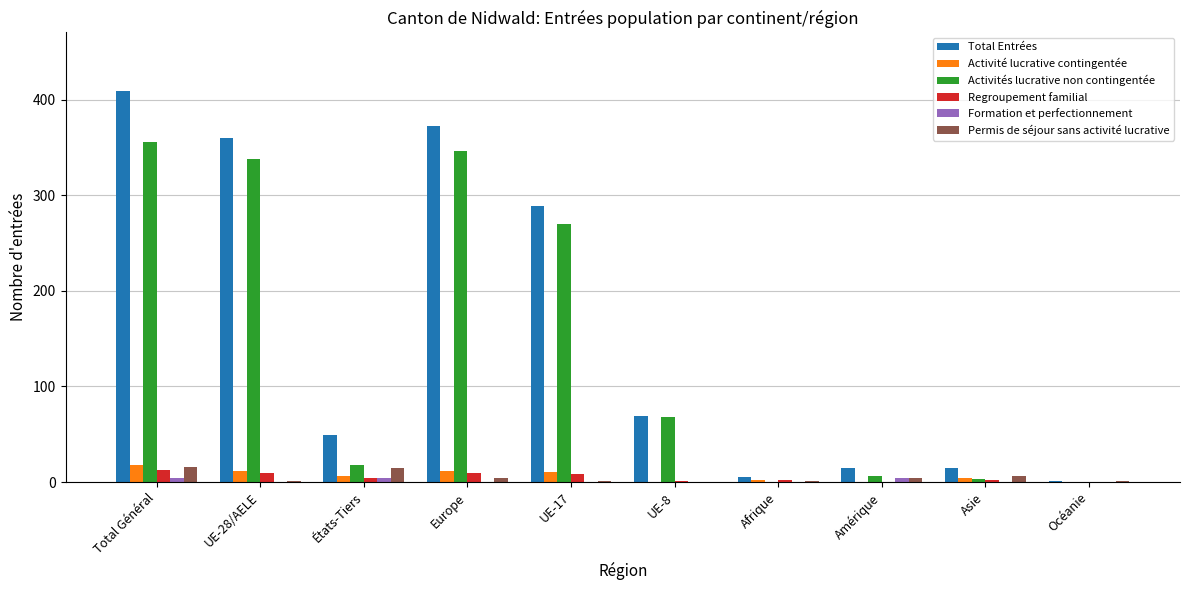

At which category does the chart reach its peak across all series?

Total Général